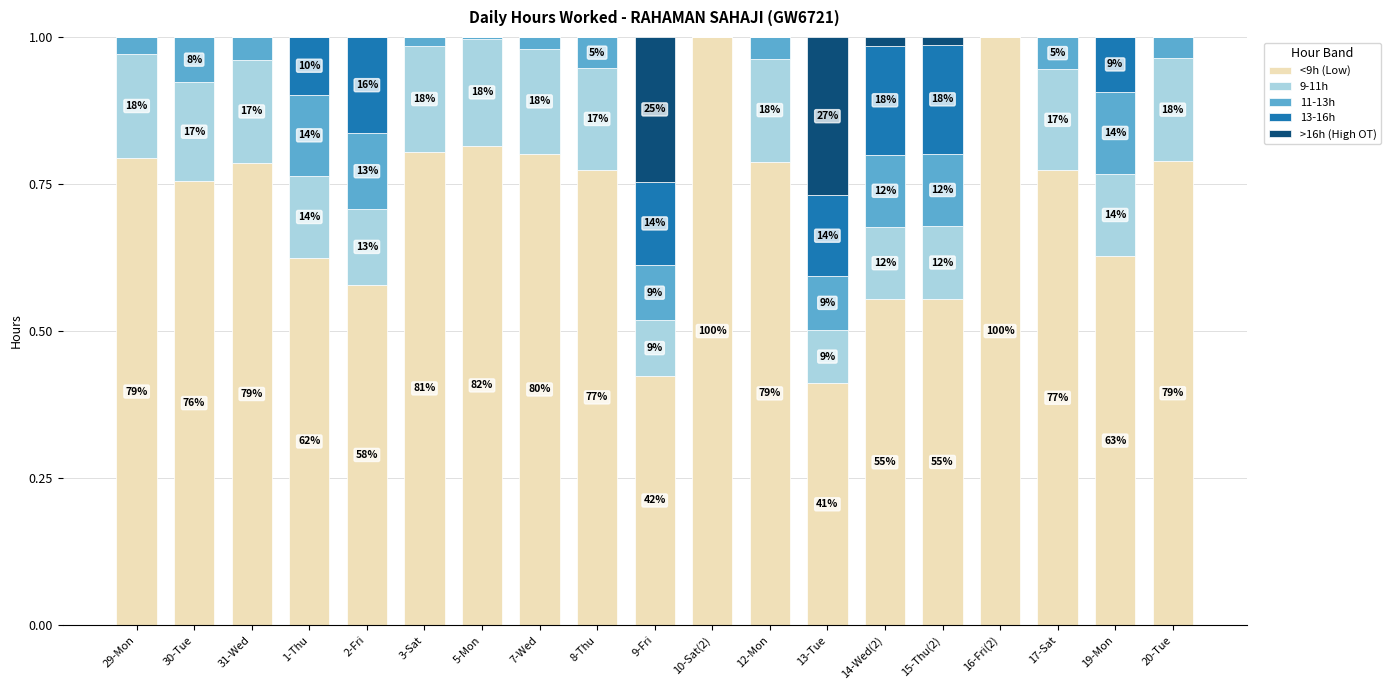

Which series has the largest range (max minus min)?

<9h (Low)